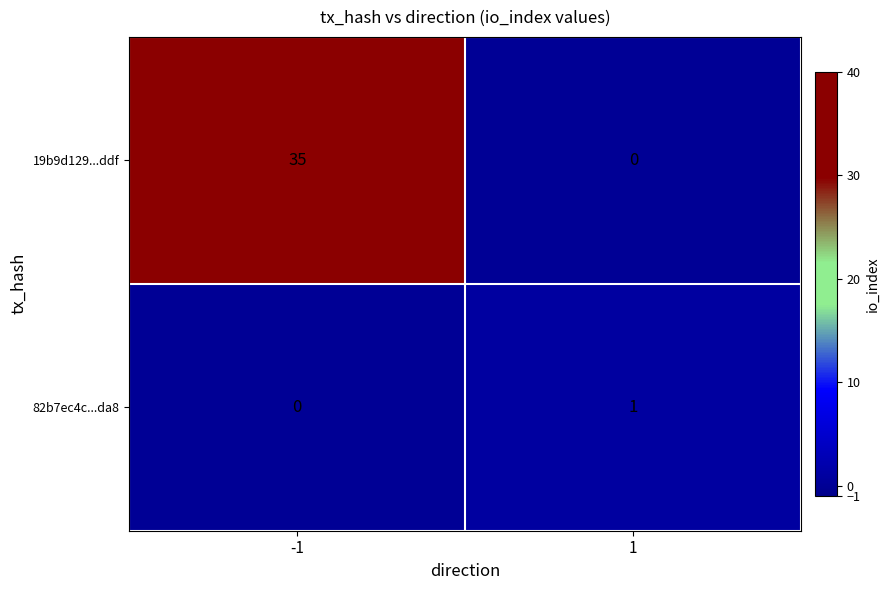

Is it true that 82b7ec4c...da8 equals 0 at -1?

True